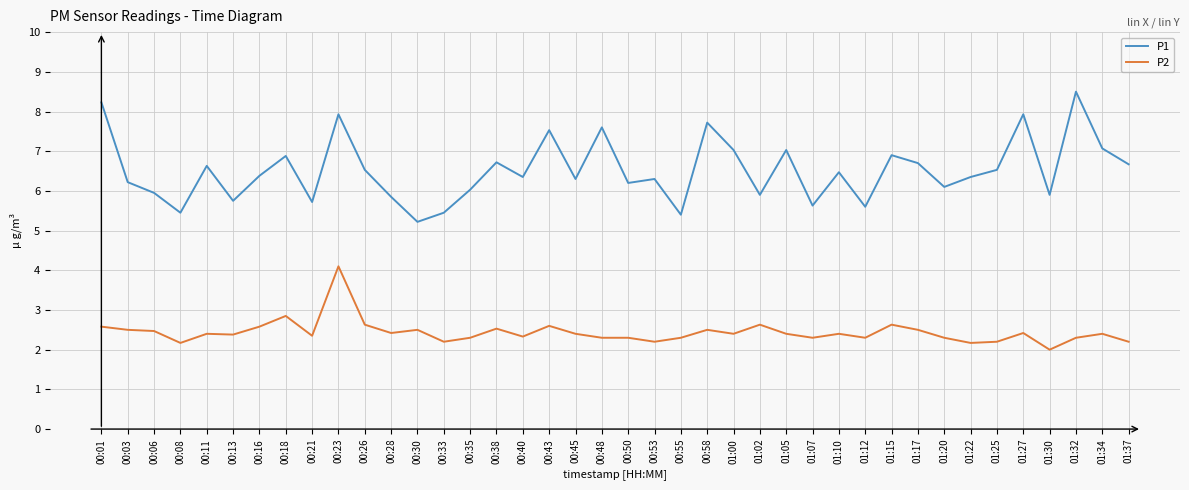

What is the spread (max minus min) of values at 01:00?

4.6